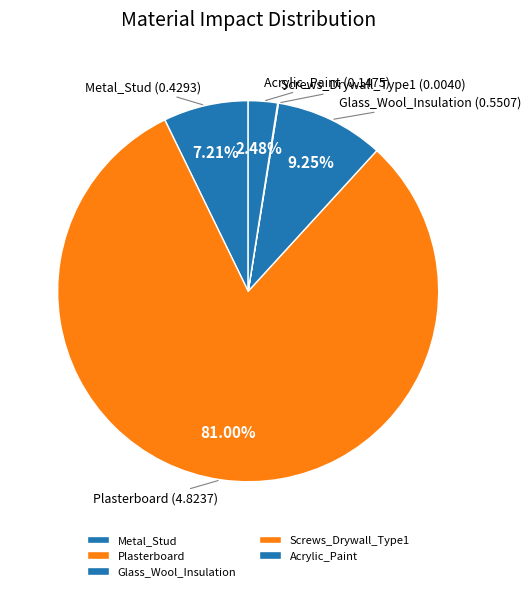

Between Glass_Wool_Insulation and Metal_Stud, which is larger?

Glass_Wool_Insulation